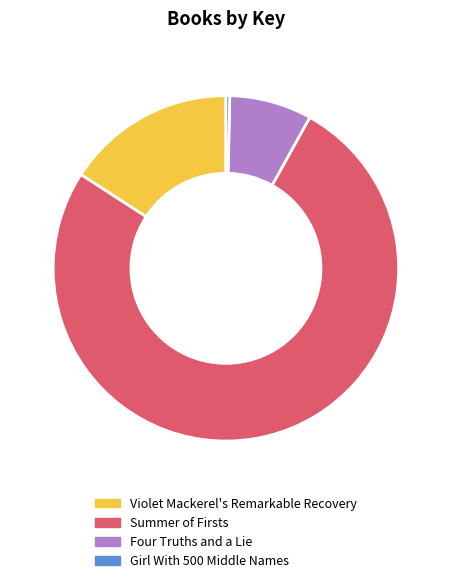

Which has a higher value, Summer of Firsts or Four Truths and a Lie?

Summer of Firsts